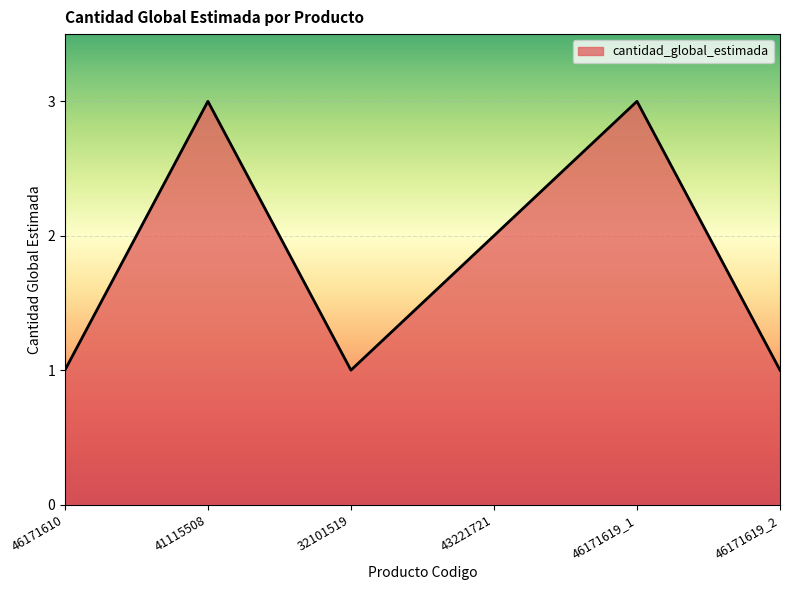

Is it true that the value at 32101519 is 1?

True